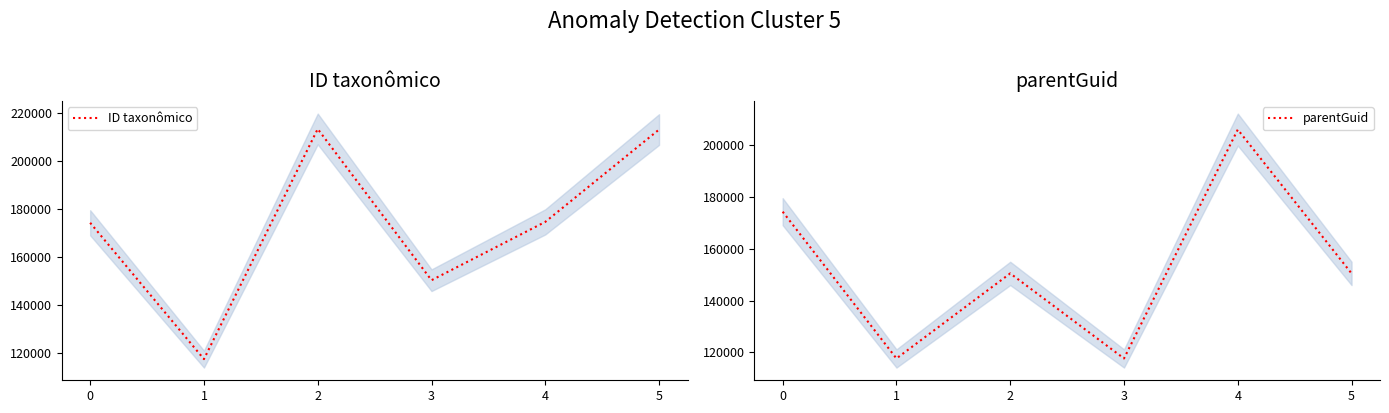

At which label does ID taxonômico reach its peak?

2